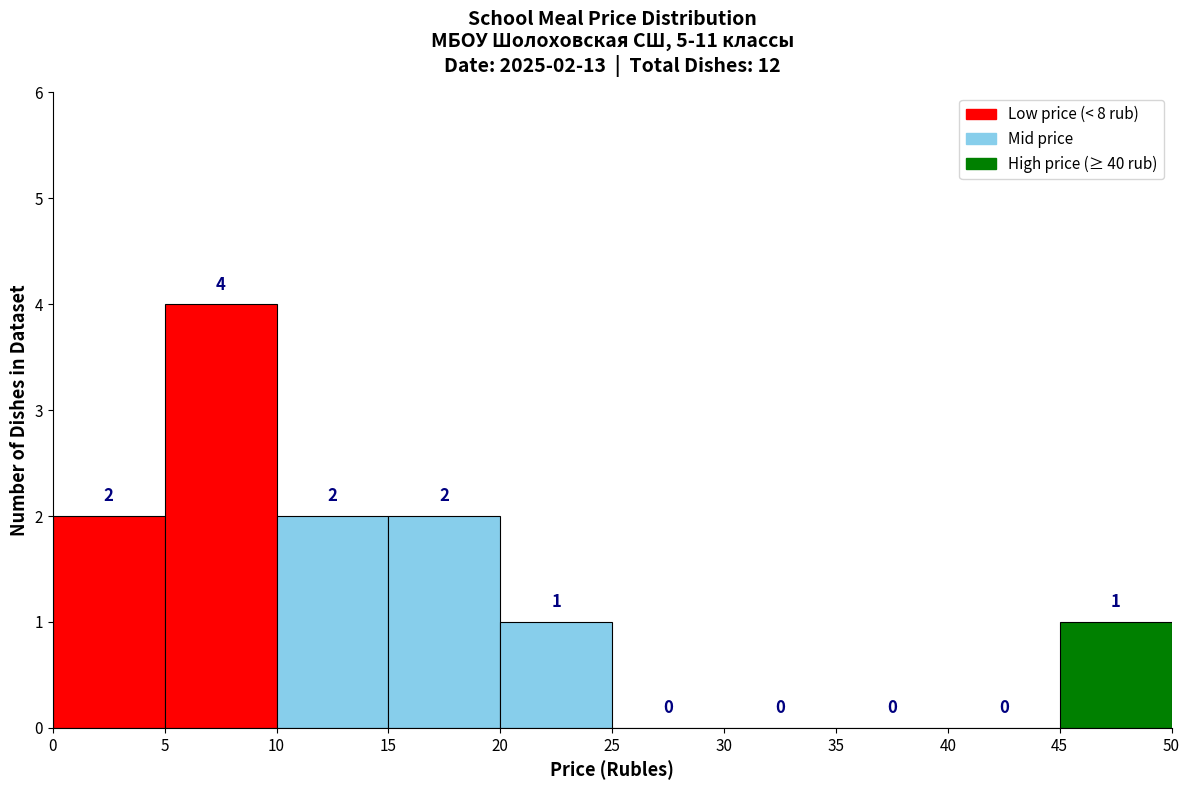

Over which range of the x-axis is the bar tallest?

5 to 10